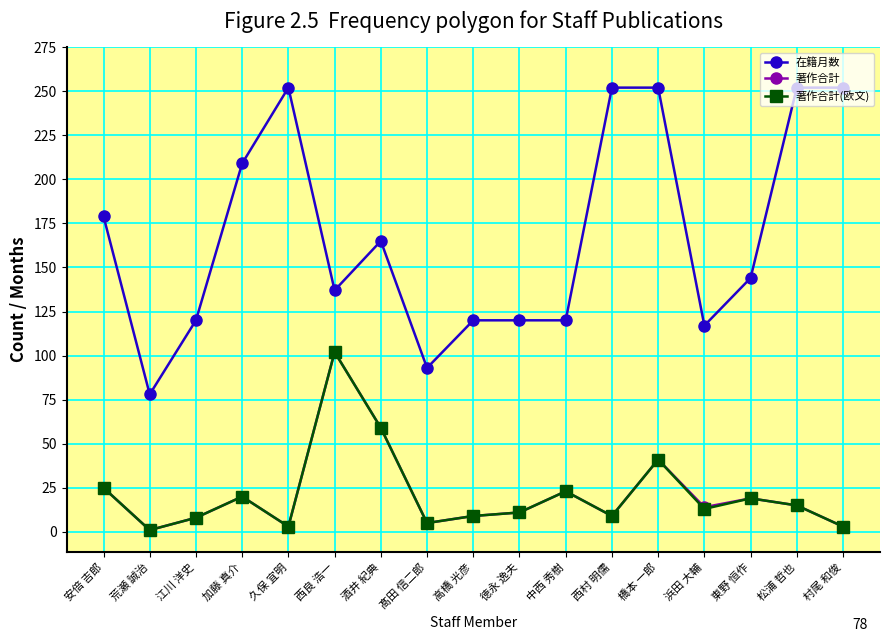

At which category is the sum across all series the highest?

西良 浩一